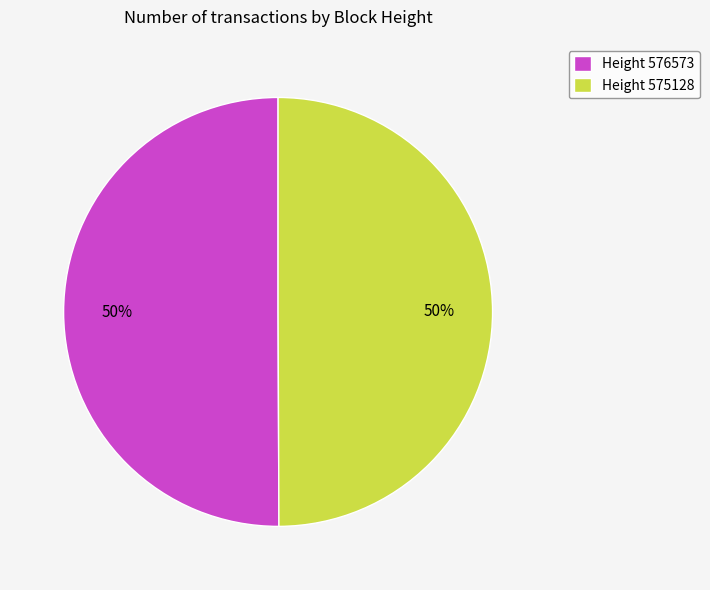

Combined, do Height 576573 and Height 575128 account for over 50%?

Yes